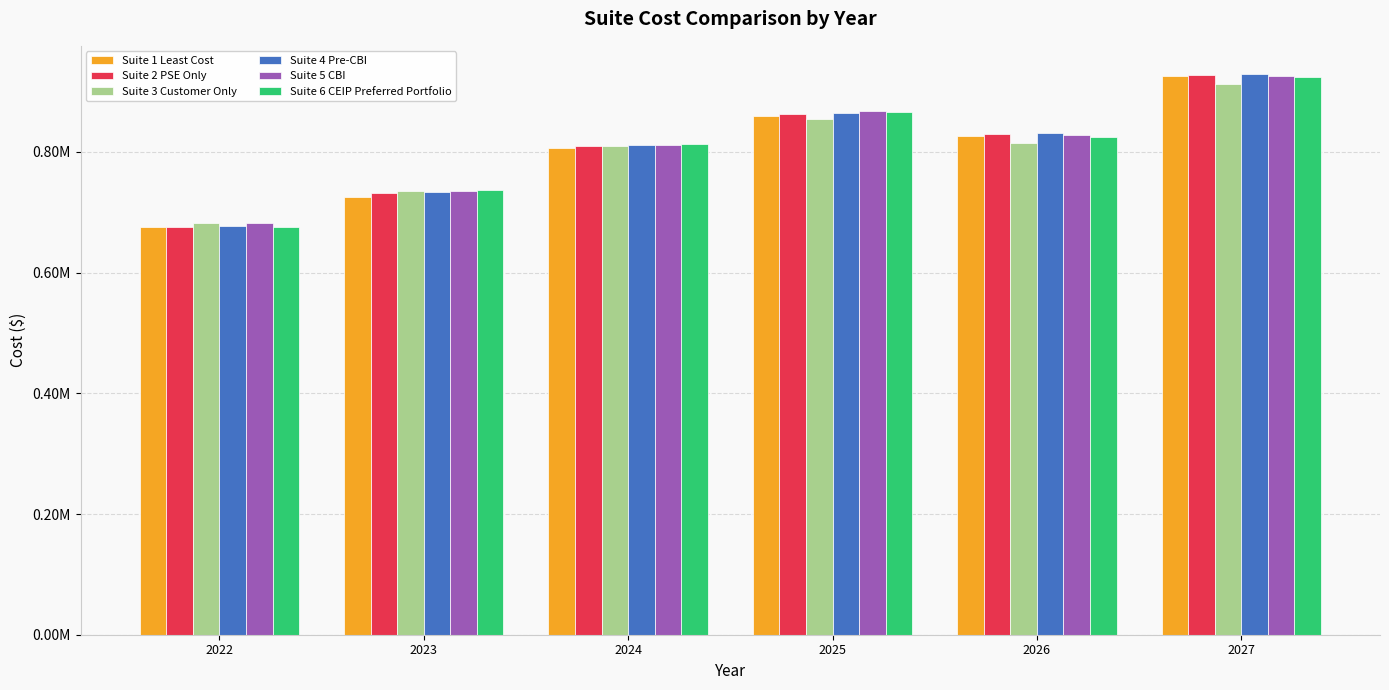

What is the sum of the Suite 3 Customer Only values at 2023 and 2022?

1416907.6